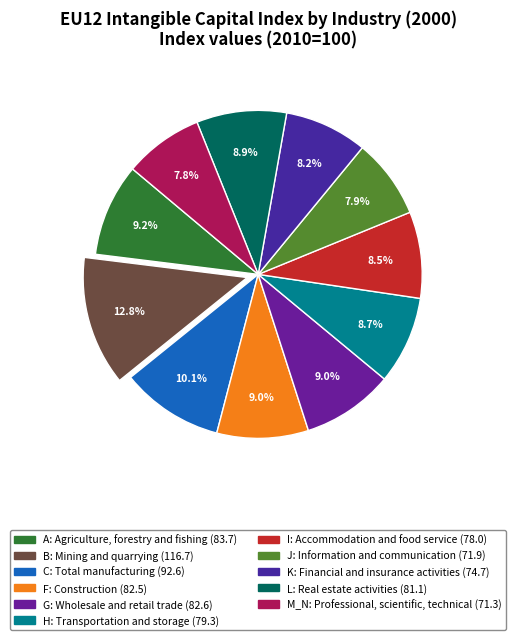

To the nearest percent, what is the average slice percentage?

9%